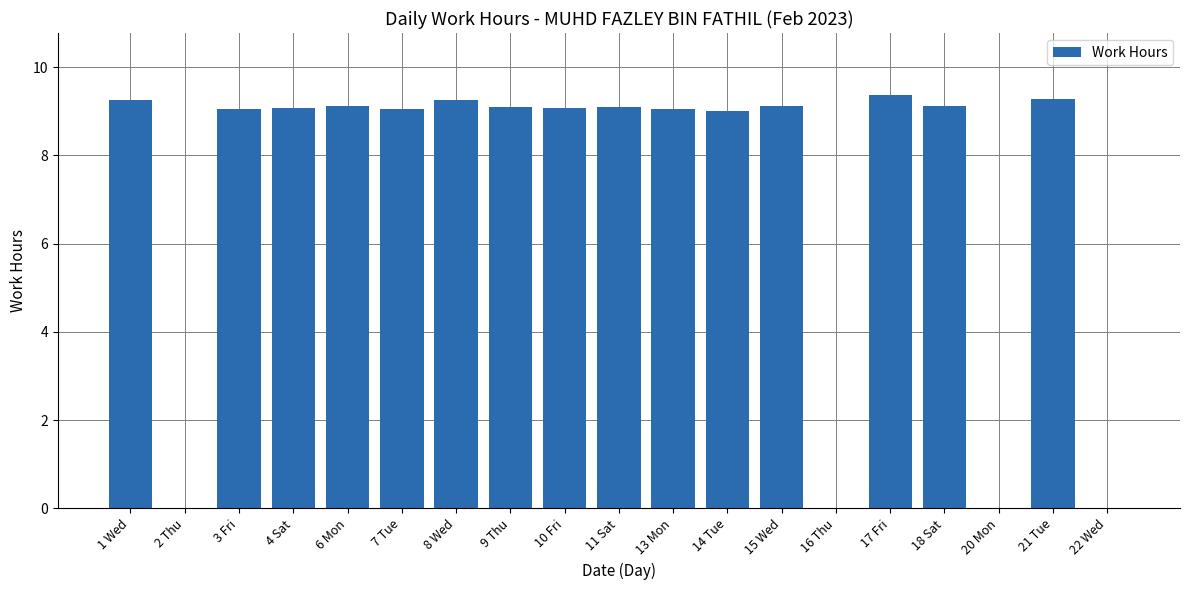

Between 10 Fri and 17 Fri, which is larger?

17 Fri